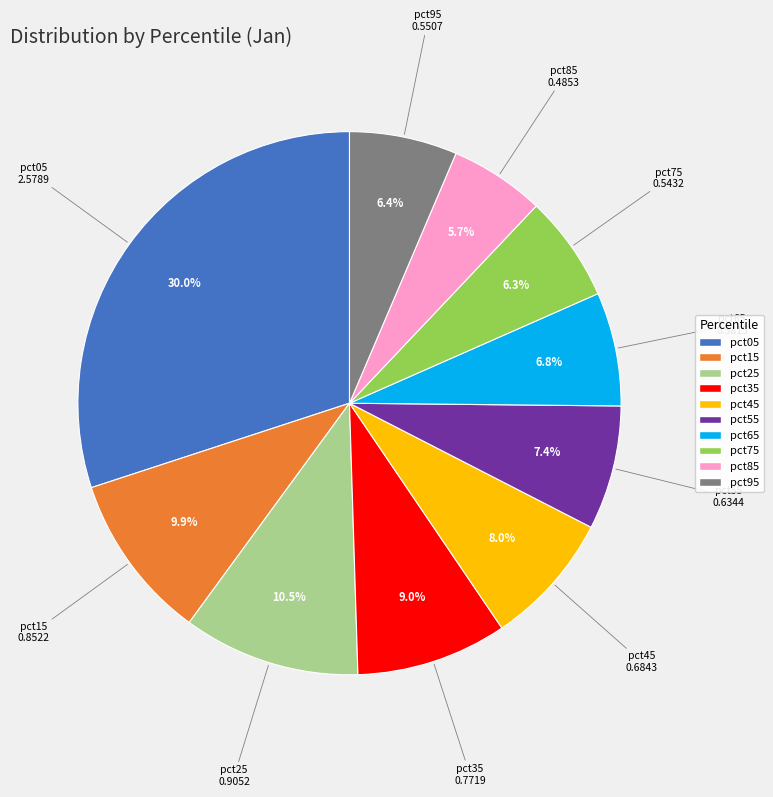

True or false: pct05 accounts for 44% of the total.

False